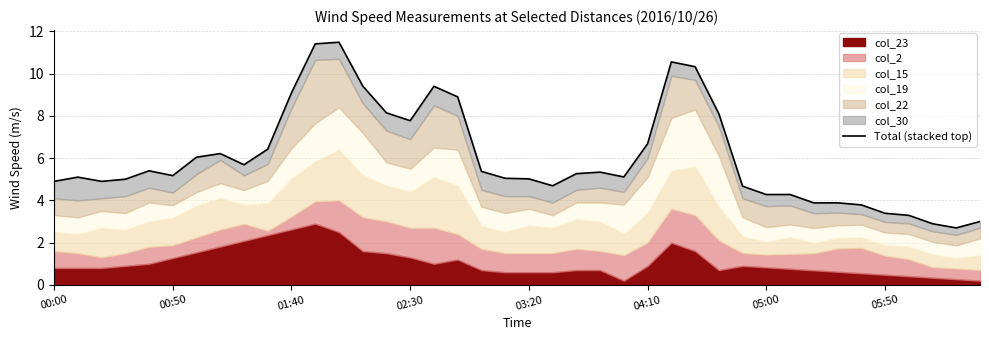

Does the chart have visible grid lines?

Yes